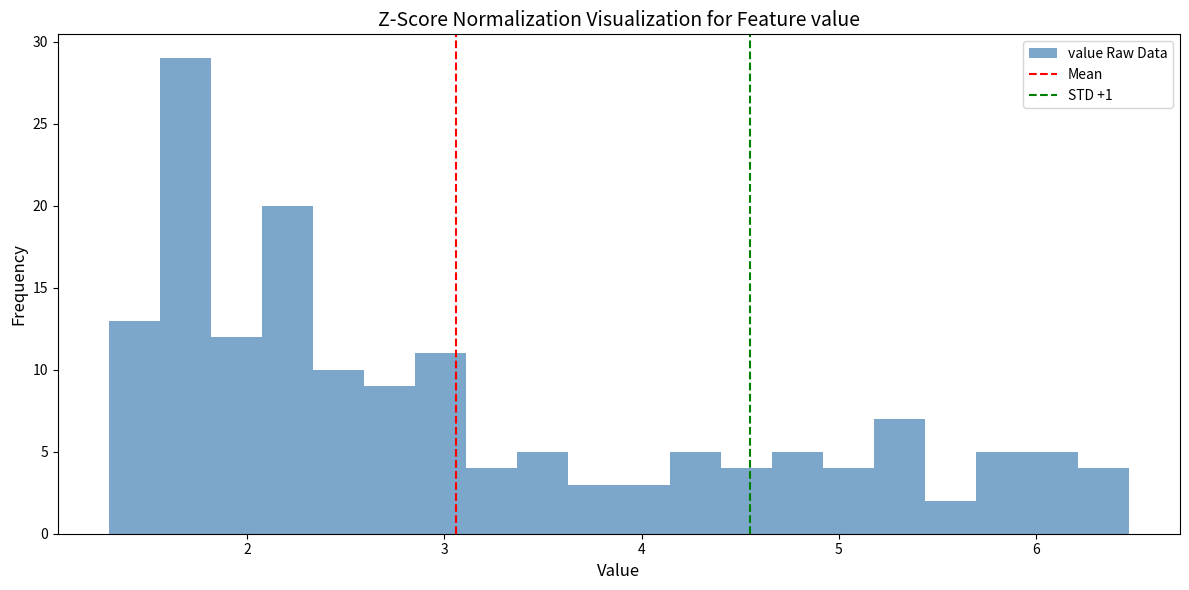

Read against the x-axis, roughly where is the centre of the tallest bar?

1.7